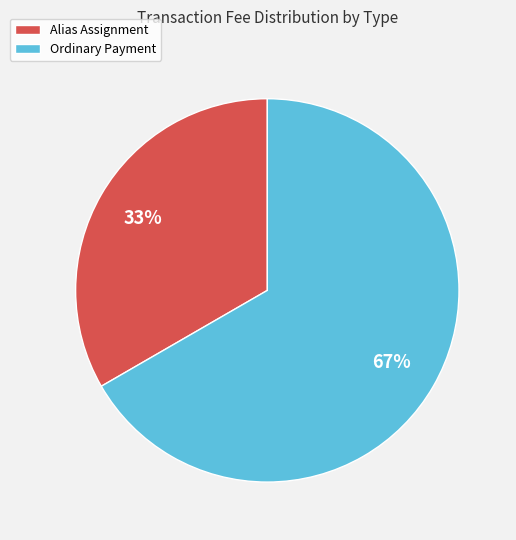

Which slice is the smallest?

Alias Assignment